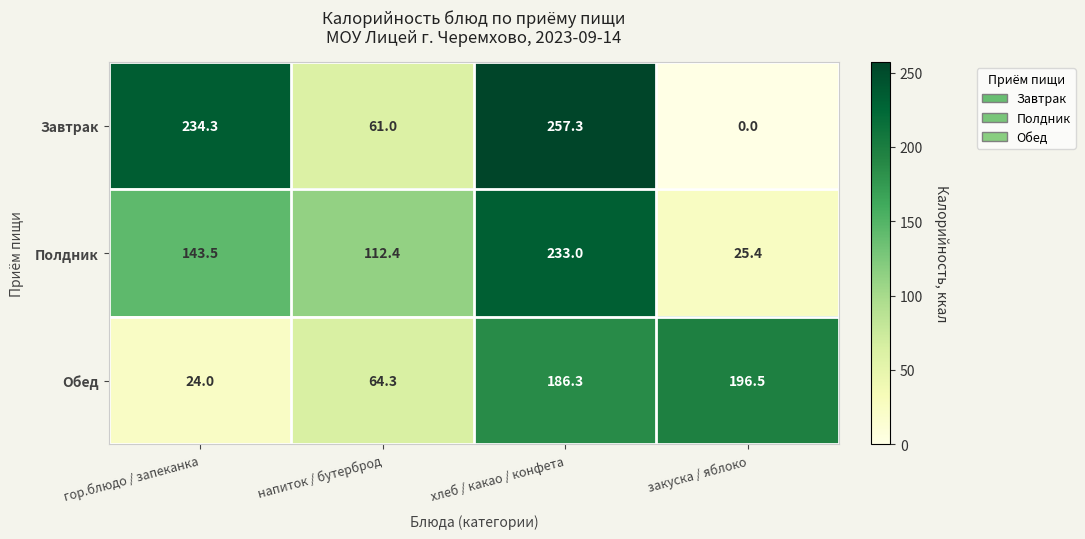

Which category has the highest value across all series?

хлеб / какао / конфета